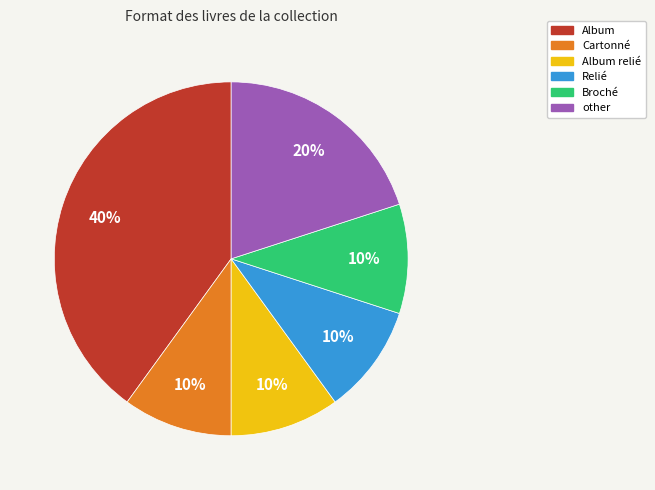

Approximately how many times larger is the value at Cartonné compared to other?

0.5